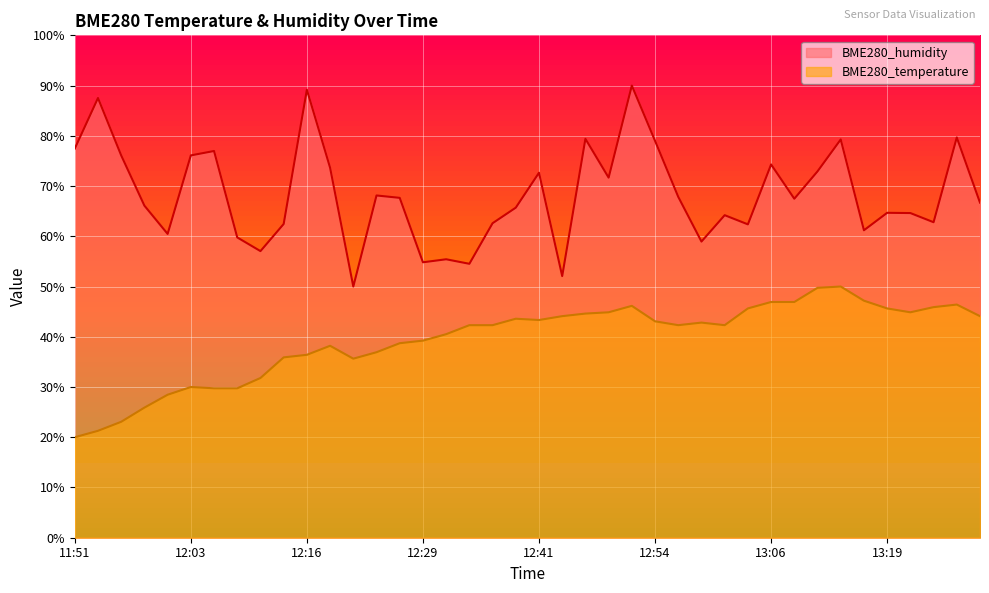

What are all the series names shown in the legend?

BME280_humidity, BME280_temperature